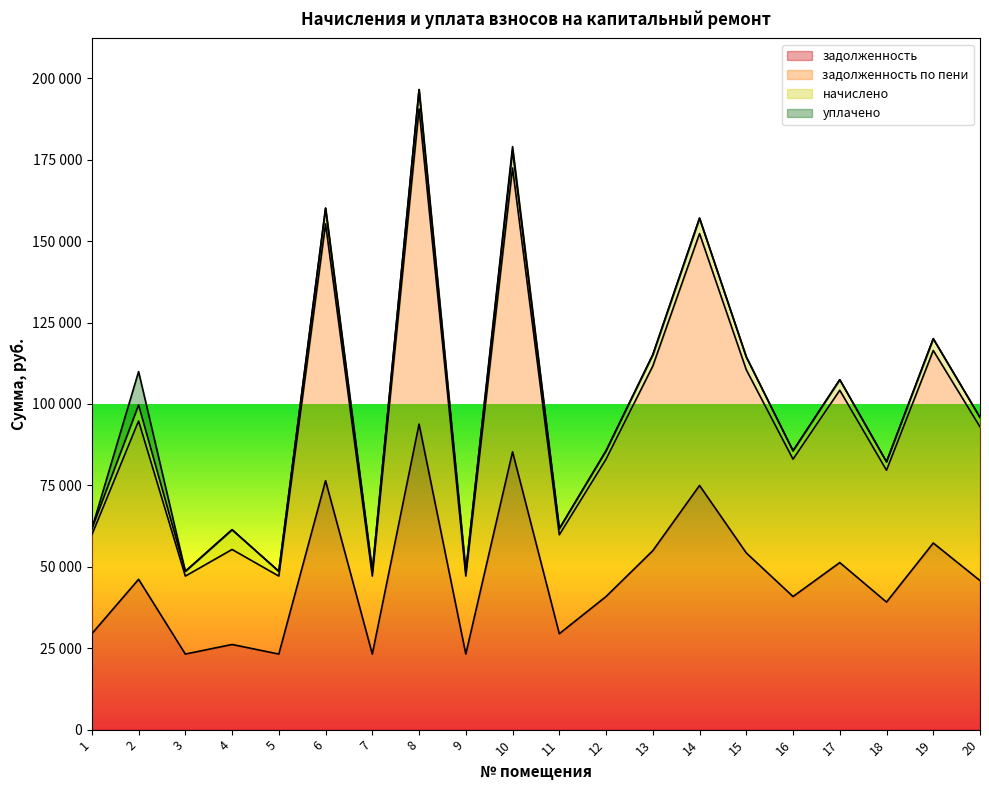

Read the задолженность value at 3.

23205.1